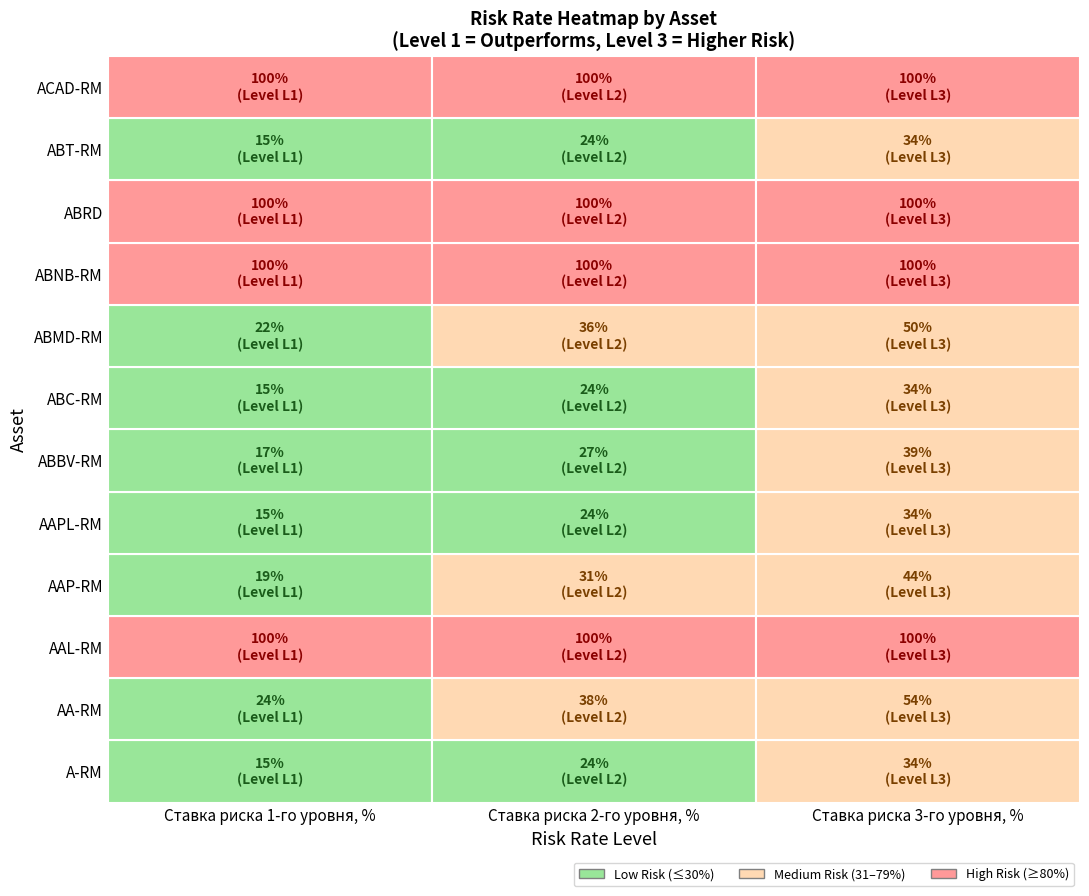

What is the difference between the A-RM values at 1 and 0?

9